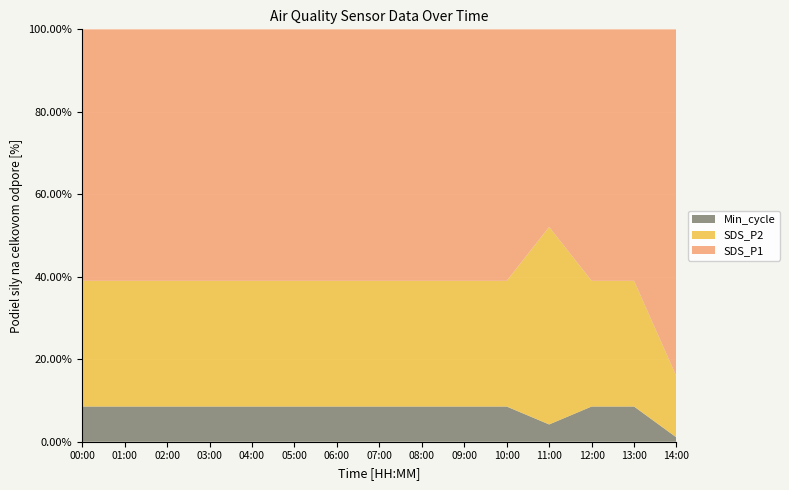

Is it true that Min_cycle equals 8.5 at 12:00?

True